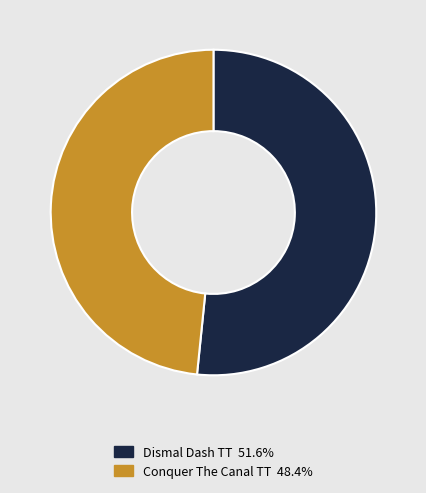

Rank the categories by value from highest to lowest.

Dismal Dash TT, Conquer The Canal TT